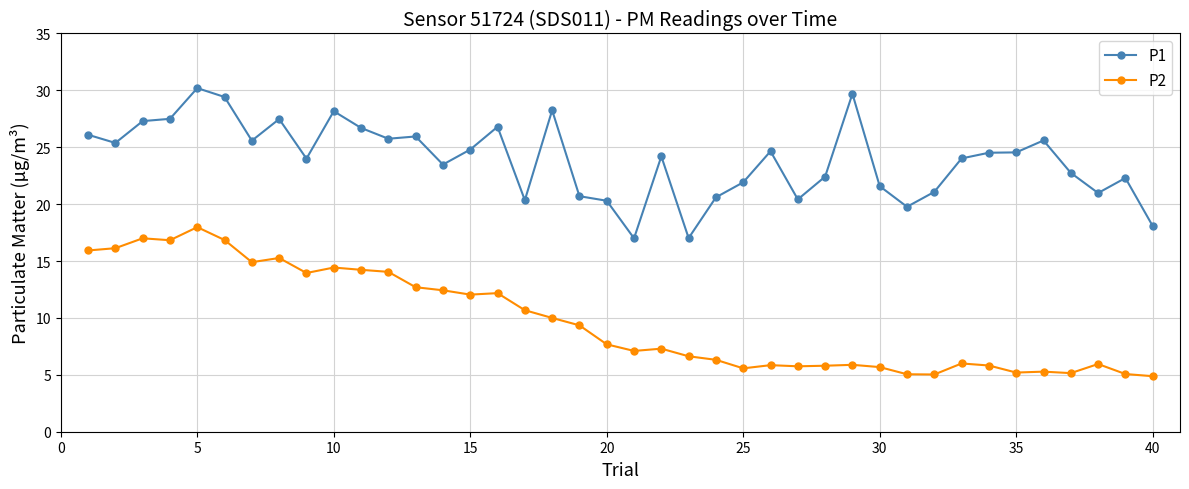

True or false: P1 and P2 intersect in this chart.

False